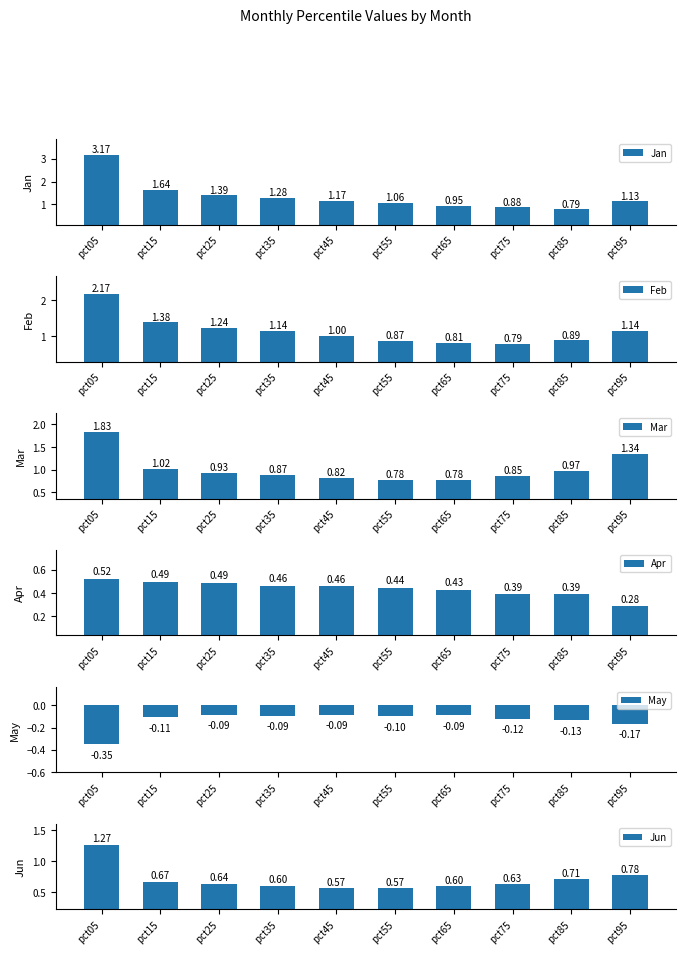

At which label is Apr closest to 0?

pct95